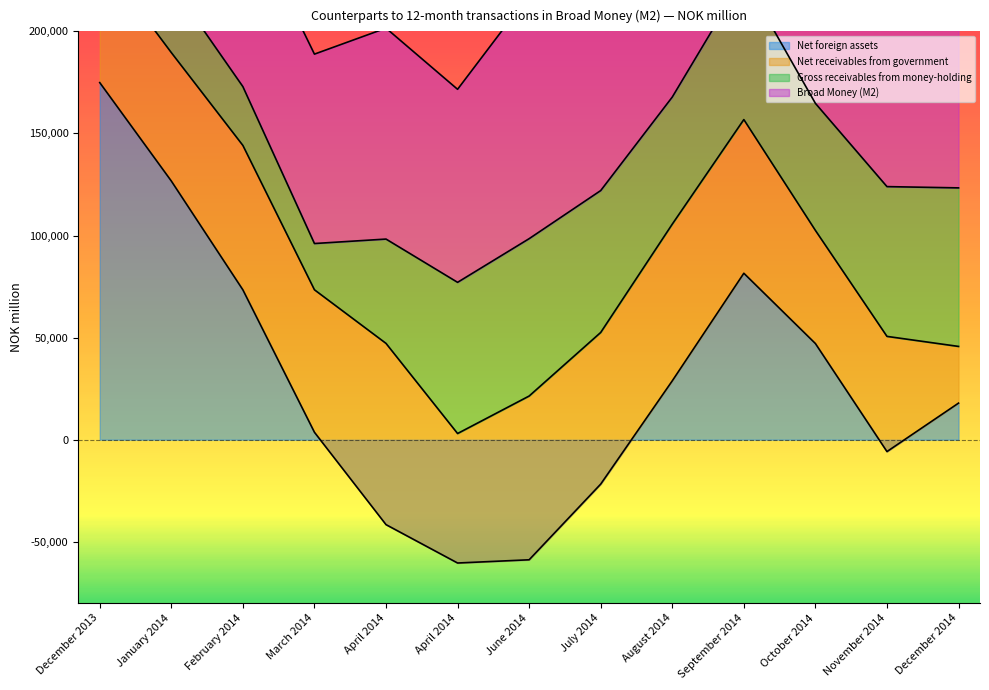

List the labels in order of Net receivables from government value, largest first.

April 2014, June 2014, August 2014, September 2014, July 2014, February 2014, March 2014, April 2014, January 2014, December 2013, November 2014, October 2014, December 2014